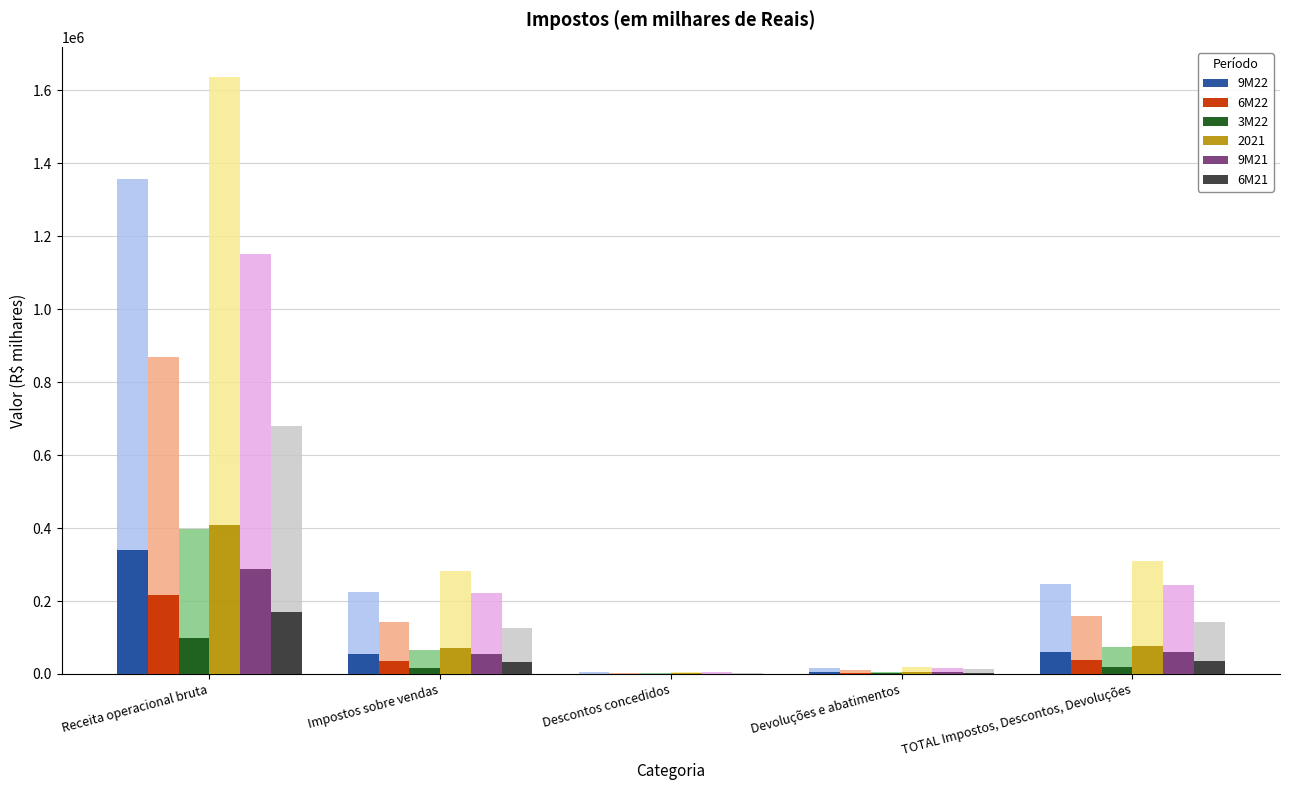

Reading left to right, list all the values displayed in this chart.

9M22: Receita operacional bruta=339136.5	Impostos sobre vendas=56117.0	Descontos concedidos=1122.8	Devoluções e abatimentos=4167.8	TOTAL Impostos, Descontos, Devoluções=61407.5
6M22: Receita operacional bruta=217088.2	Impostos sobre vendas=35916.0	Descontos concedidos=796.0	Devoluções e abatimentos=2786.5	TOTAL Impostos, Descontos, Devoluções=39498.5
3M22: Receita operacional bruta=99681.0	Impostos sobre vendas=16568.8	Descontos concedidos=448.5	Devoluções e abatimentos=1420.2	TOTAL Impostos, Descontos, Devoluções=18437.5
9M21: Receita operacional bruta=287905.5	Impostos sobre vendas=55252.5	Descontos concedidos=1278.5	Devoluções e abatimentos=4404.2	TOTAL Impostos, Descontos, Devoluções=60935.2
6M21: Receita operacional bruta=169956.0	Impostos sobre vendas=31569.5	Descontos concedidos=807.2	Devoluções e abatimentos=3473.8	TOTAL Impostos, Descontos, Devoluções=35850.5